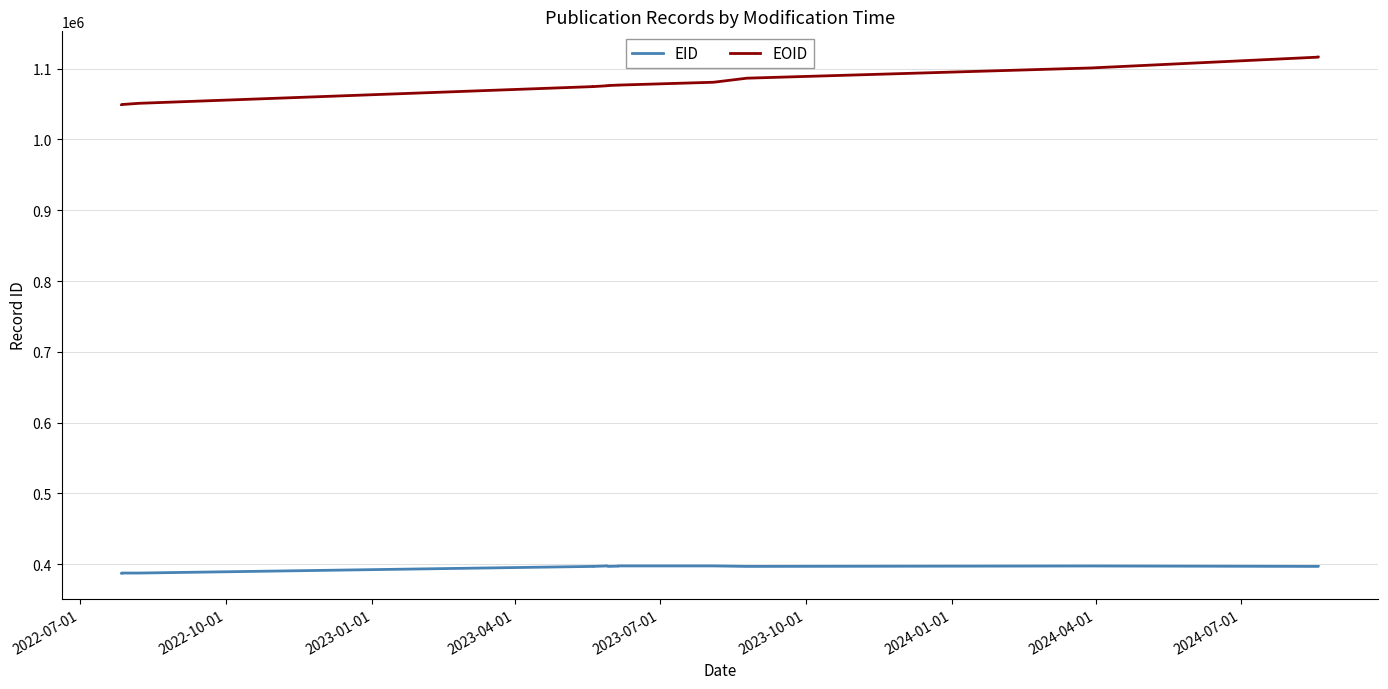

Does the chart have visible grid lines?

Yes